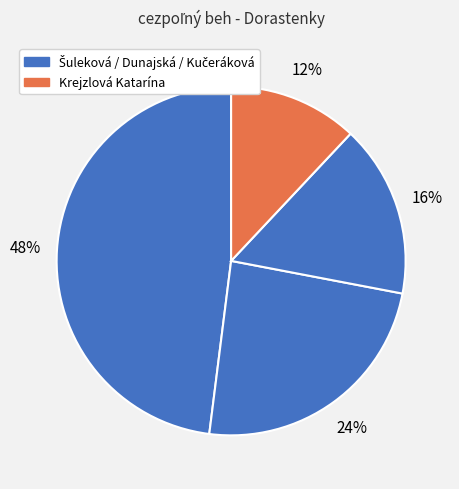

How many segments does this pie chart have?

4